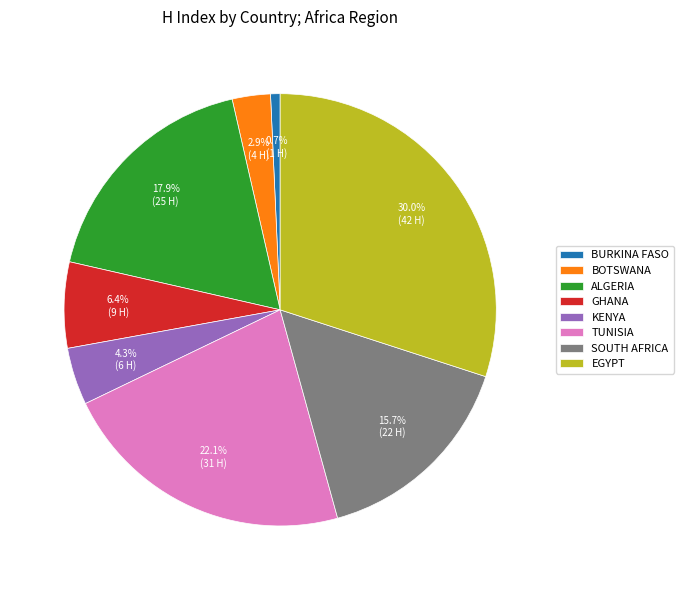

What is the total percentage of SOUTH AFRICA and BURKINA FASO?

16.4%